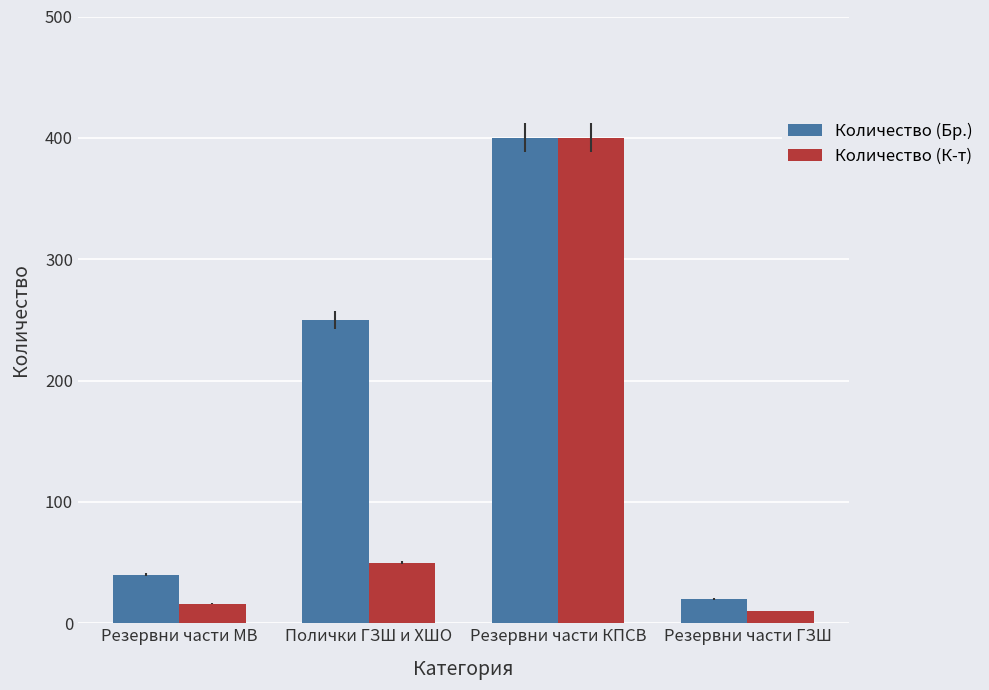

Which category has the lowest value in the Количество (К-т) series?

Резервни части ГЗШ